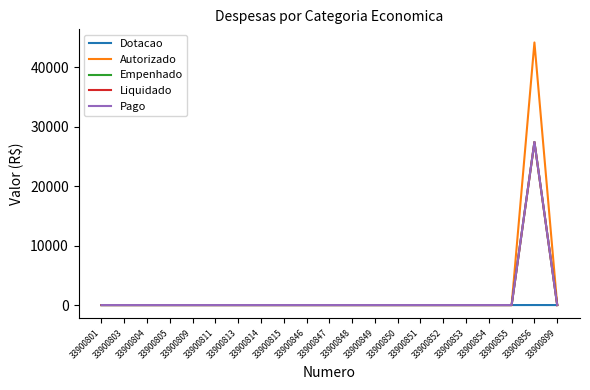

List the labels in order of Dotacao value, smallest first.

33900801, 33900803, 33900804, 33900805, 33900809, 33900811, 33900813, 33900814, 33900815, 33900846, 33900847, 33900848, 33900849, 33900850, 33900851, 33900852, 33900853, 33900854, 33900855, 33900899, 33900856